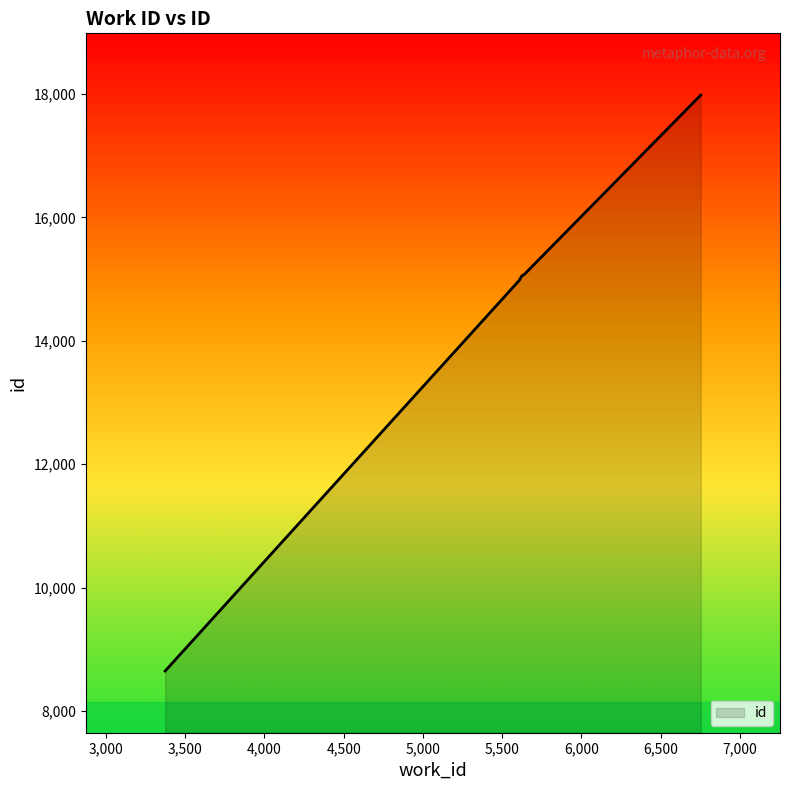

True or false: there are more than 2 points higher than both neighbors.

False